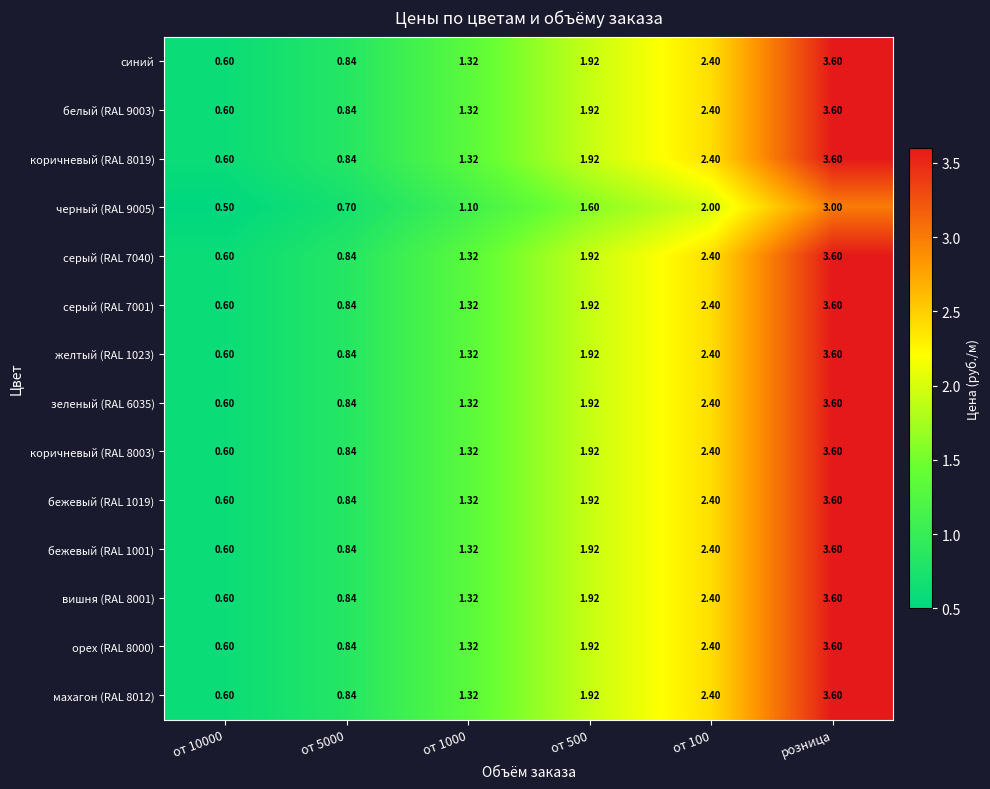

What is the difference between the highest and lowest values at от 5000?

0.1